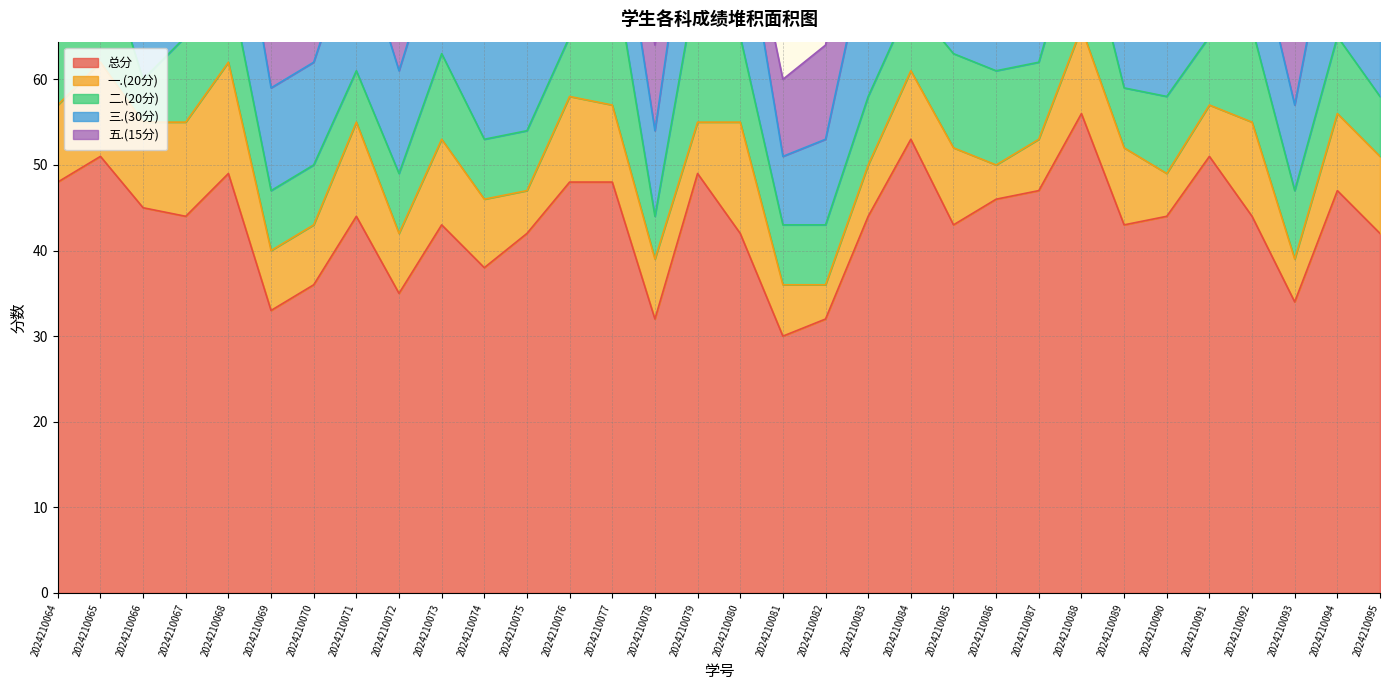

Between 2024210067 and 2024210074, which is larger?

2024210067